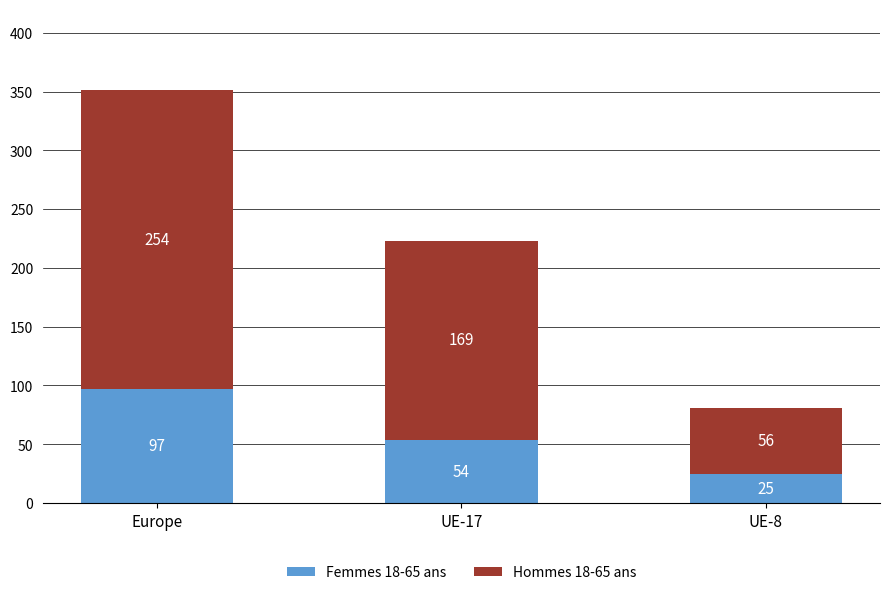

Count the number of data series in this chart.

2